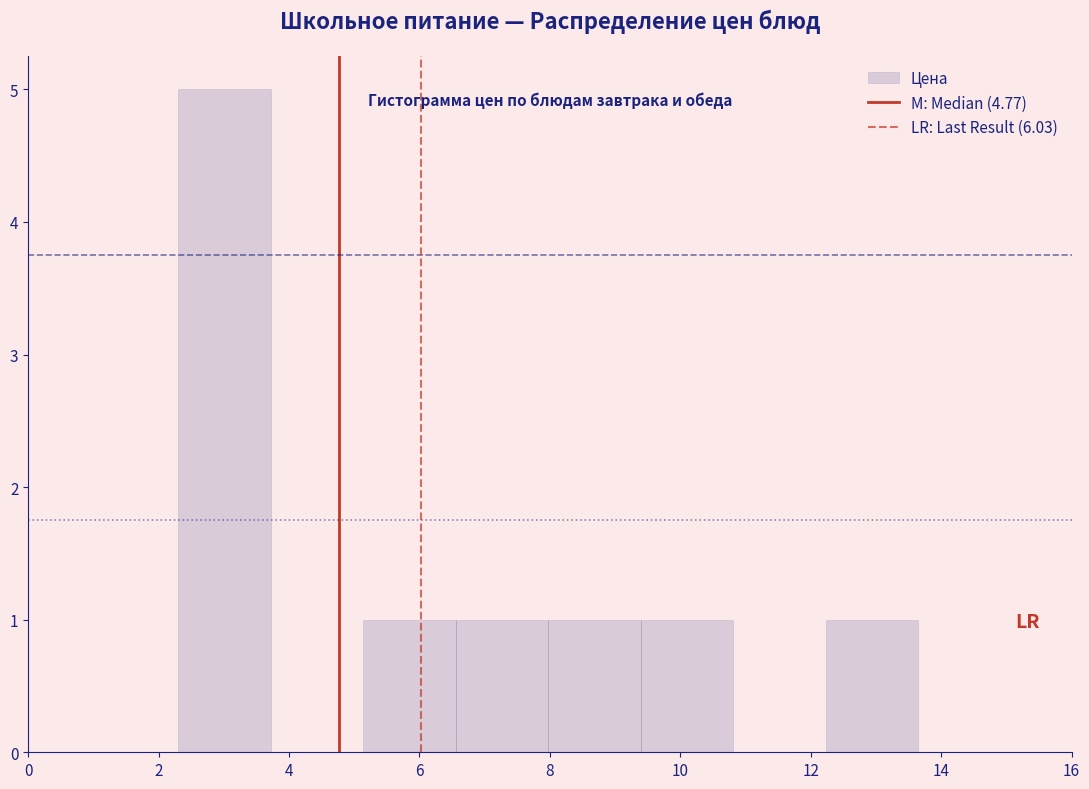

How tall is the bar that spans 5.2 to 6.6 on the x-axis? Neither the bar edges nor the heights are printed on the chart, so give them approximately, as read against the axes.

1